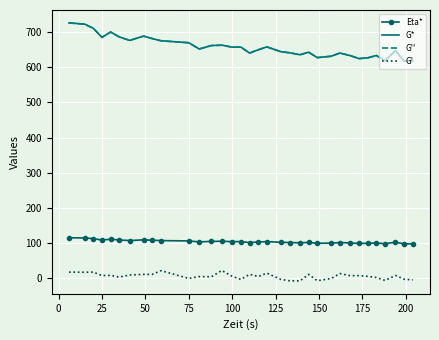

Which series has the largest range (max minus min)?

G*